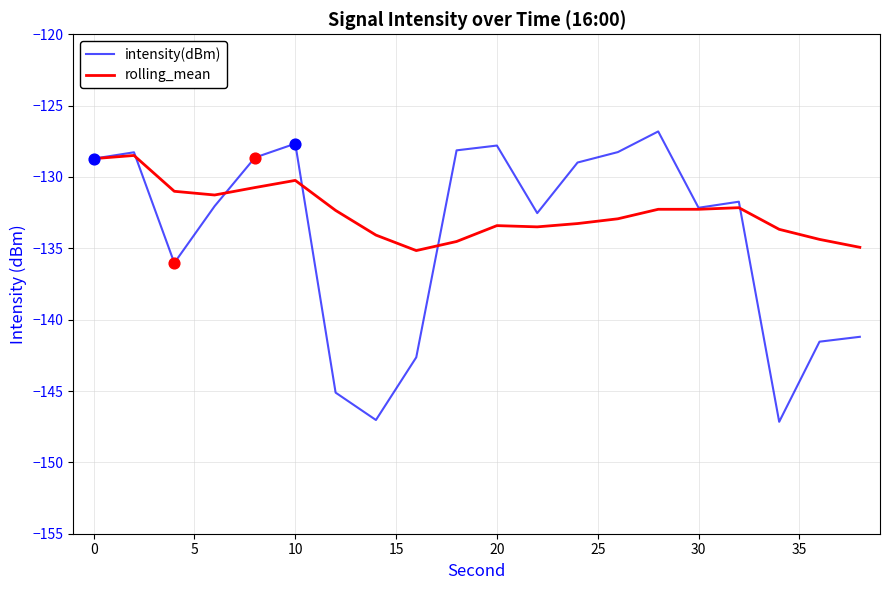

Rank the series by their average value, from highest to lowest.

rolling_mean, intensity(dBm)